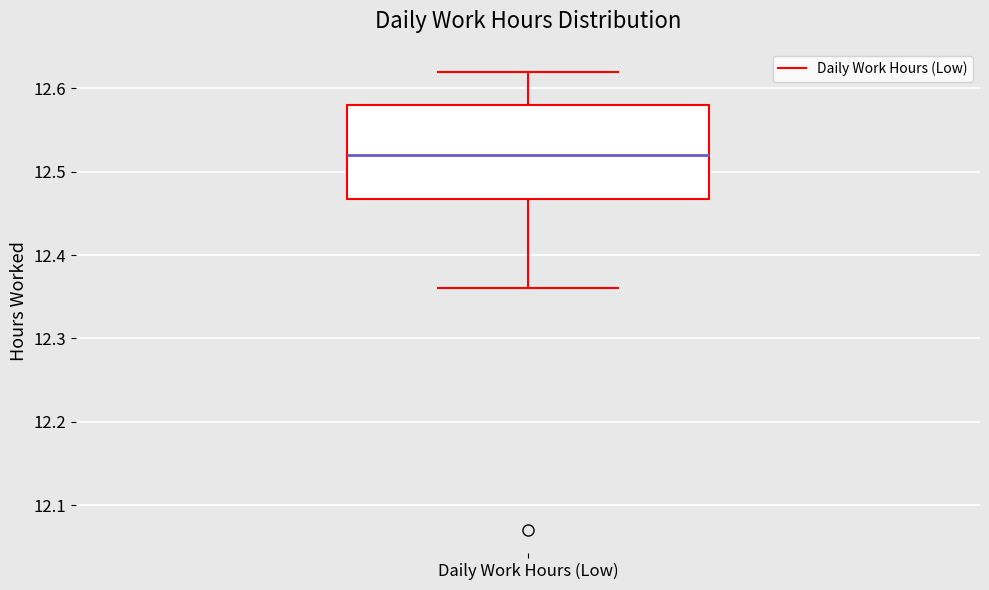

Read this box plot against the y-axis: the position of the median line, the range covered by the box, and the ends of both whiskers. The values are not printed on the chart, so give them approximately, as read against the axis.

median 12.52, box 12.47 to 12.58, whiskers 12.36 to 12.62